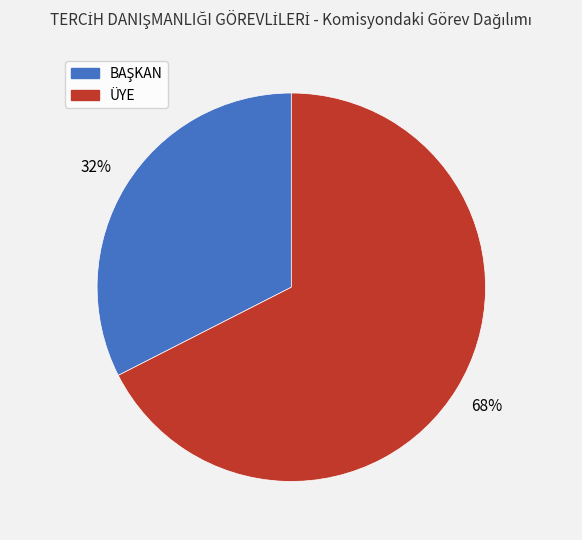

True or false: ÜYE accounts for 68% of the total.

True